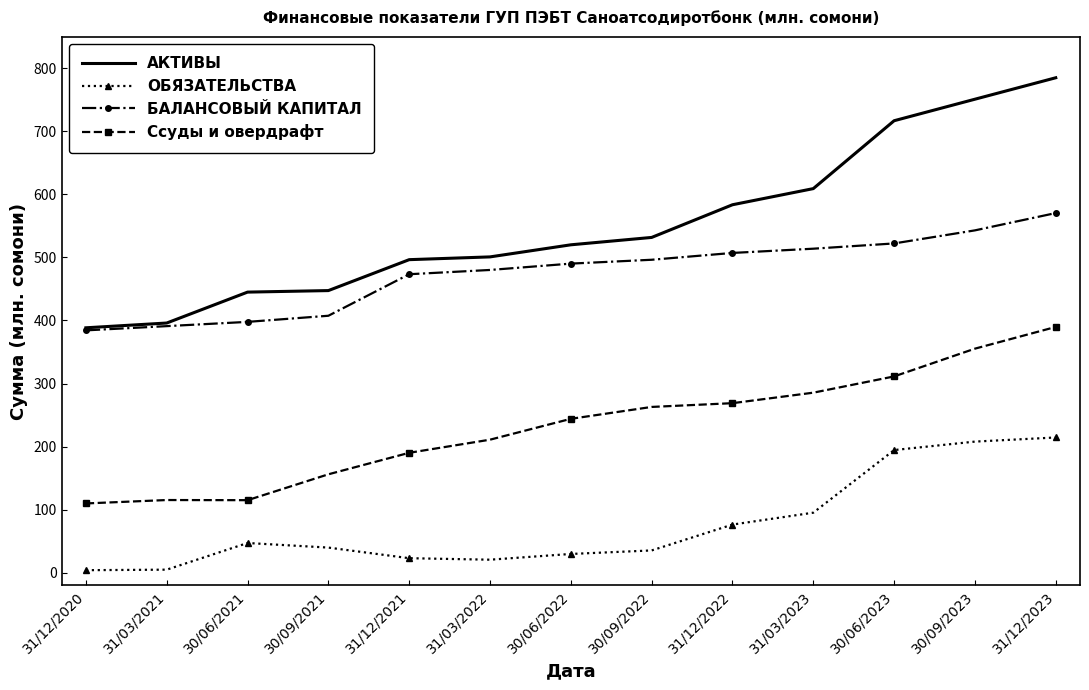

What is the highest value of the АКТИВЫ series?

784.8